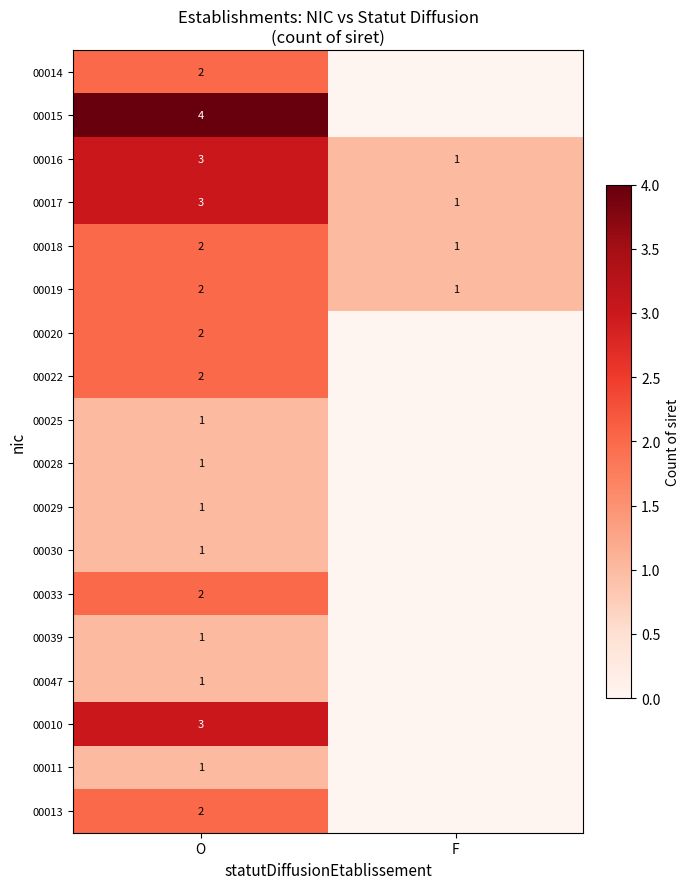

What is the total value across all series at O?

34